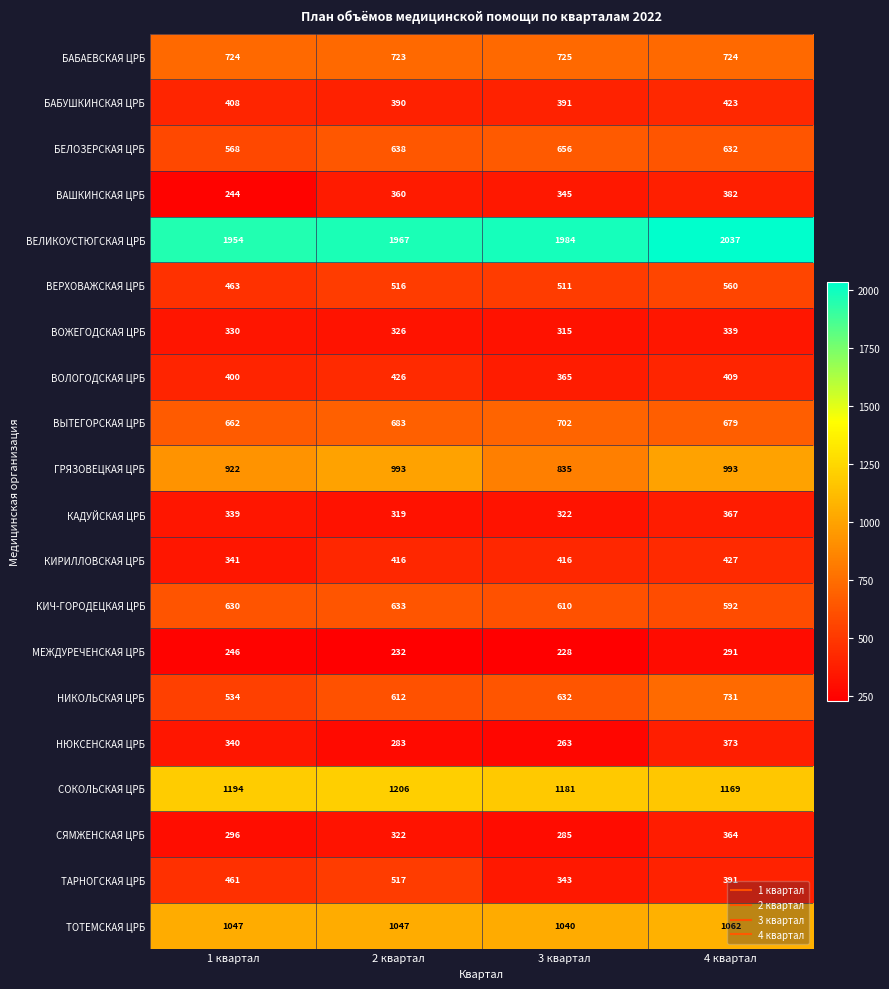

List the series in order of their peak value, highest first.

ВЕЛИКОУСТЮГСКАЯ ЦРБ, СОКОЛЬСКАЯ ЦРБ, ТОТЕМСКАЯ ЦРБ, ГРЯЗОВЕЦКАЯ ЦРБ, НИКОЛЬСКАЯ ЦРБ, БАБАЕВСКАЯ ЦРБ, ВЫТЕГОРСКАЯ ЦРБ, БЕЛОЗЕРСКАЯ ЦРБ, КИЧ-ГОРОДЕЦКАЯ ЦРБ, ВЕРХОВАЖСКАЯ ЦРБ, ТАРНОГСКАЯ ЦРБ, КИРИЛЛОВСКАЯ ЦРБ, ВОЛОГОДСКАЯ ЦРБ, БАБУШКИНСКАЯ ЦРБ, ВАШКИНСКАЯ ЦРБ, НЮКСЕНСКАЯ ЦРБ, КАДУЙСКАЯ ЦРБ, СЯМЖЕНСКАЯ ЦРБ, ВОЖЕГОДСКАЯ ЦРБ, МЕЖДУРЕЧЕНСКАЯ ЦРБ